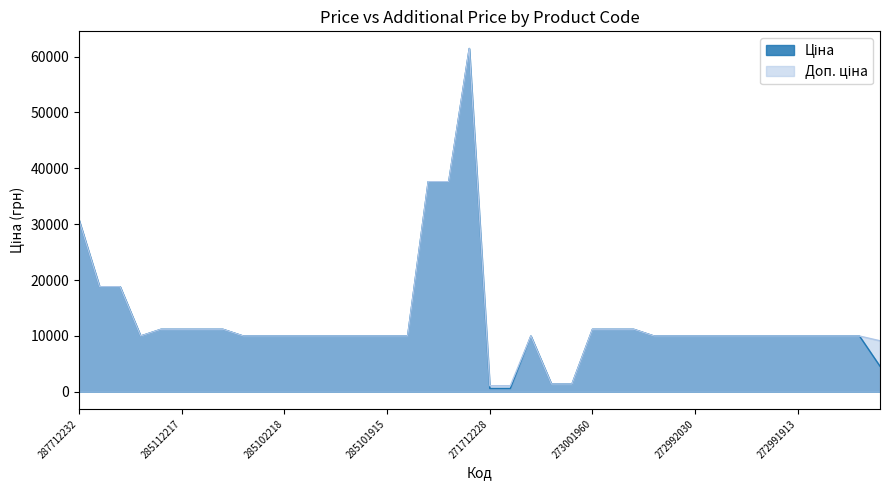

Where is the first local maximum for Доп. ціна?

285672232